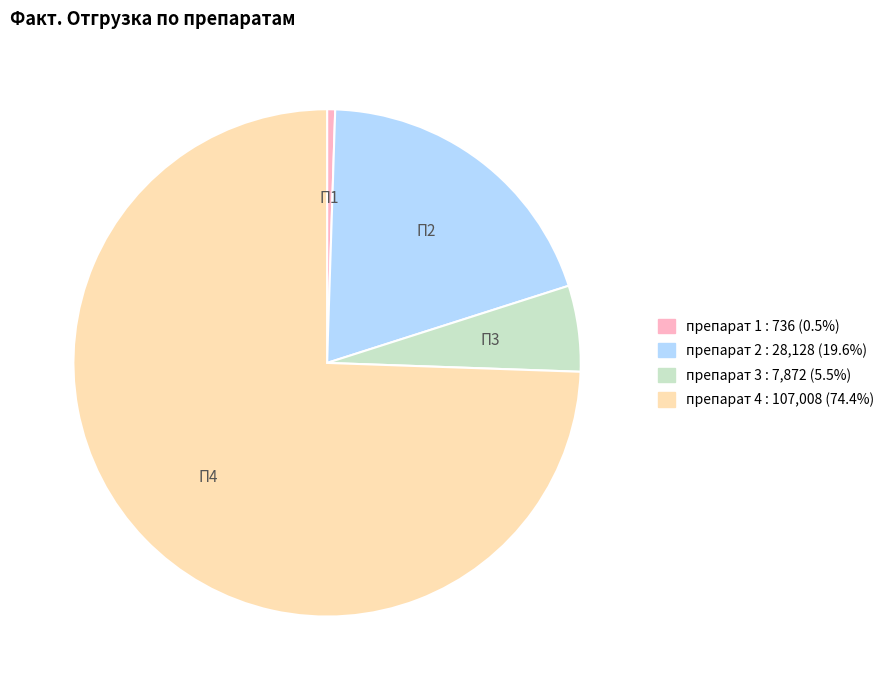

Which slice is the largest?

препарат 4